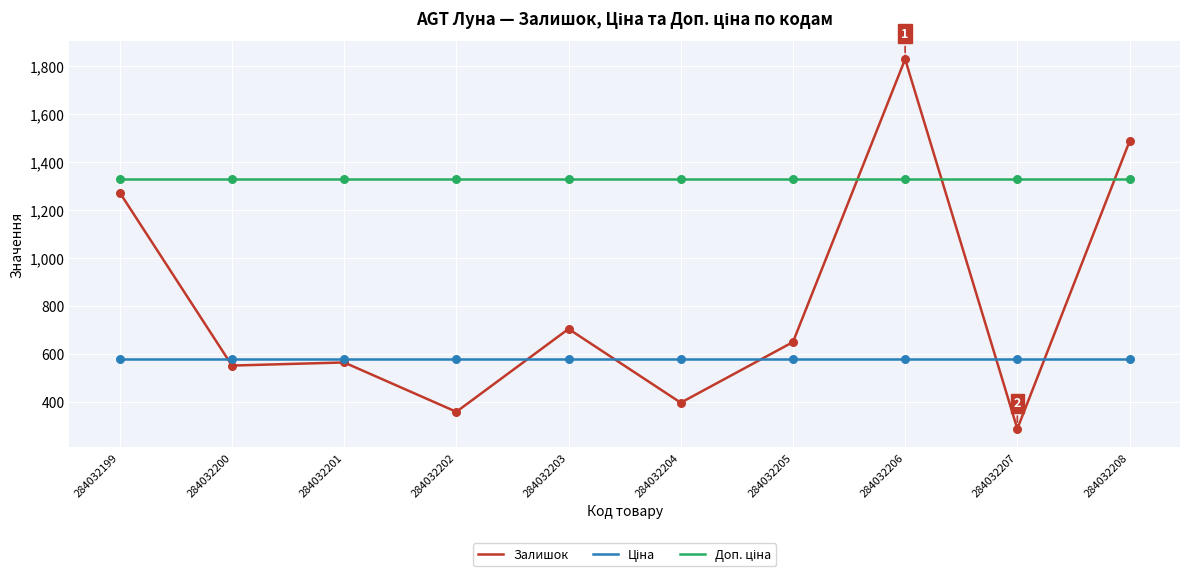

What is the total value across all series at 284032202?

2268.6